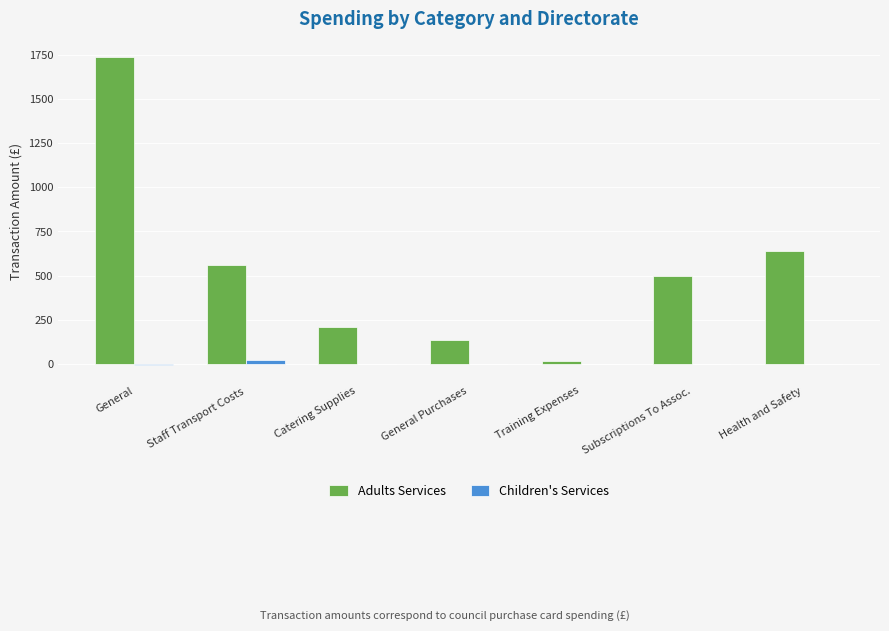

Are the bars grouped side by side (vs. stacked)?

Yes